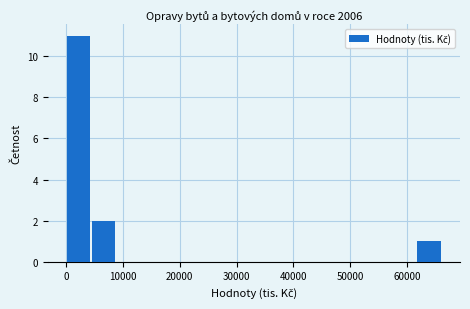

Which range on the x-axis has the tallest bar?

0 to 5000